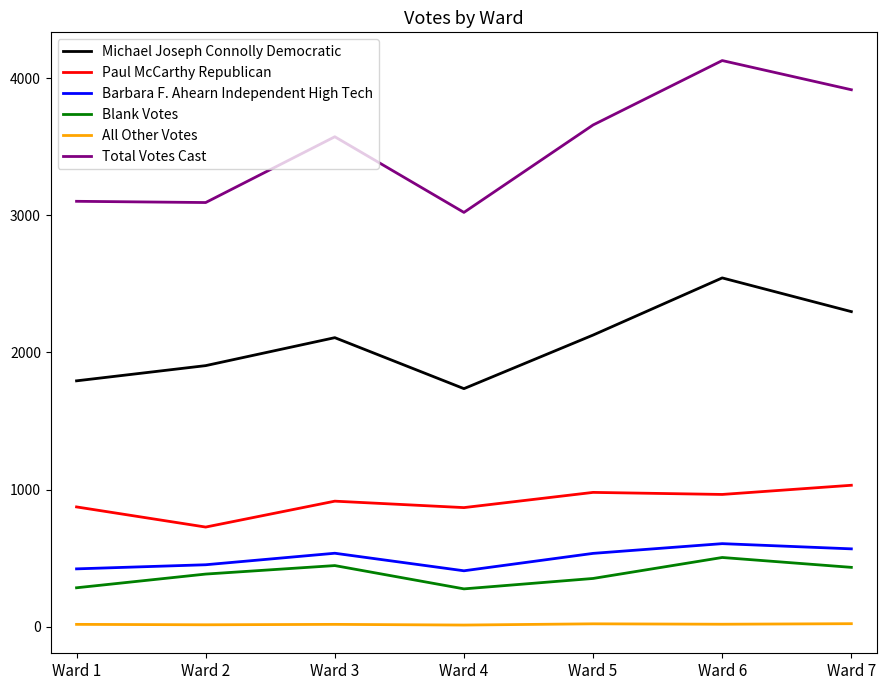

Which series has the widest spread of values?

Total Votes Cast